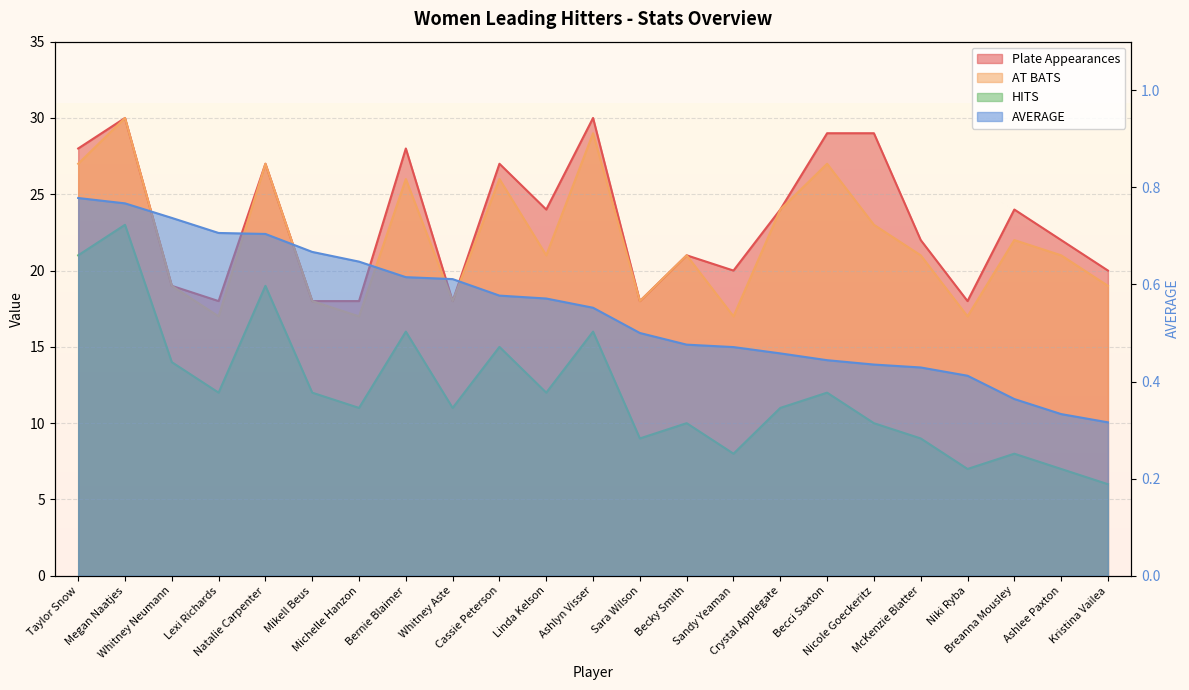

Which series has the widest spread of values?

HITS